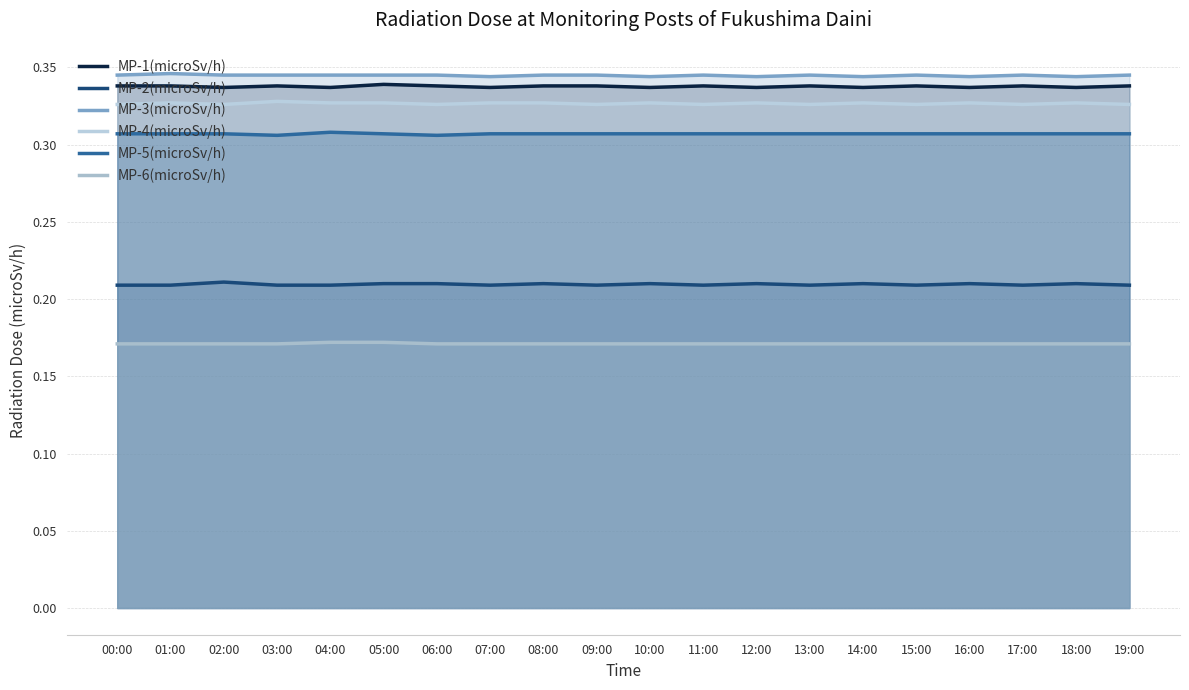

Is the value of MP-4(microSv/h) at 06:00 greater than the value of MP-2(microSv/h) at 00:00?

Yes